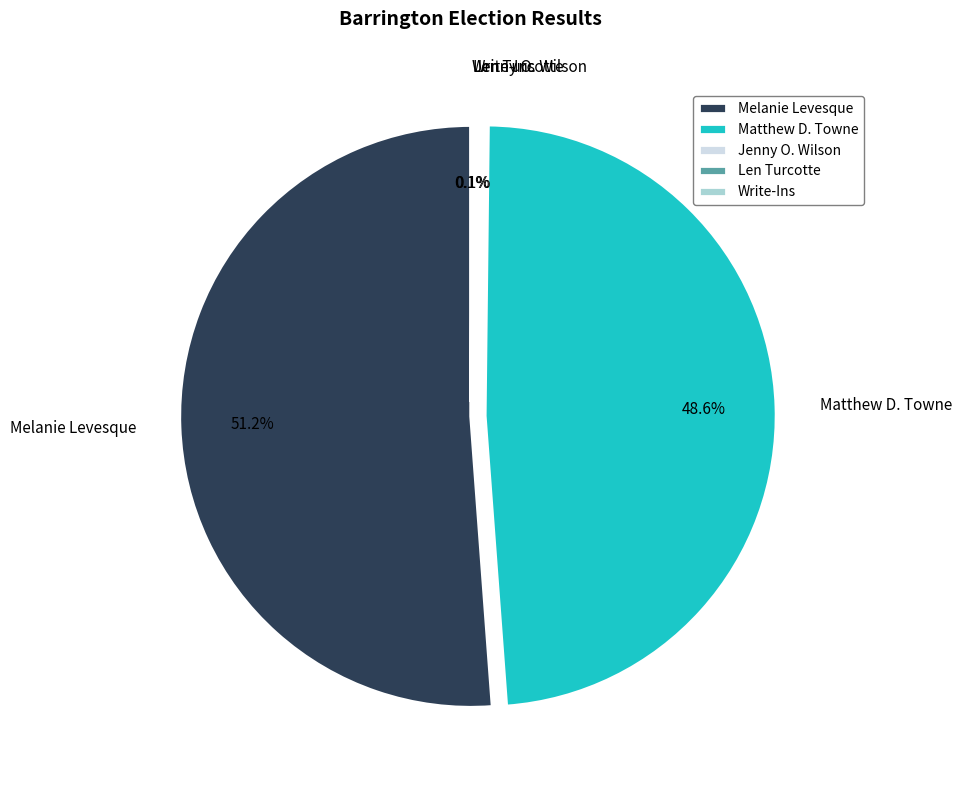

Between Matthew D. Towne and Melanie Levesque, which is larger?

Melanie Levesque